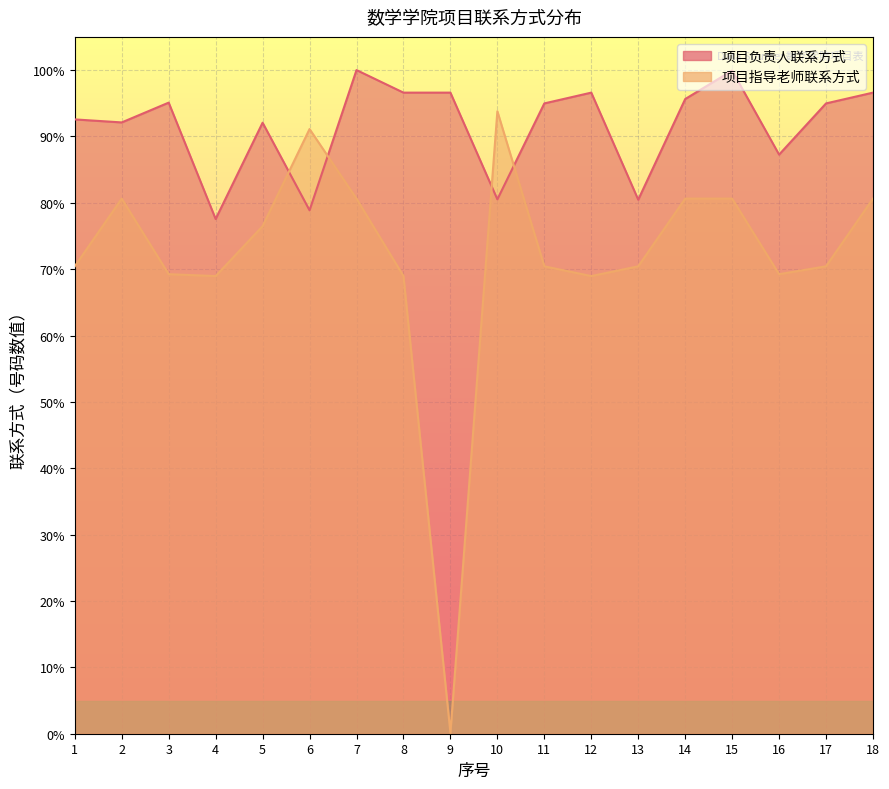

What is the sum of all 项目指导老师联系方式 values?

1291.8